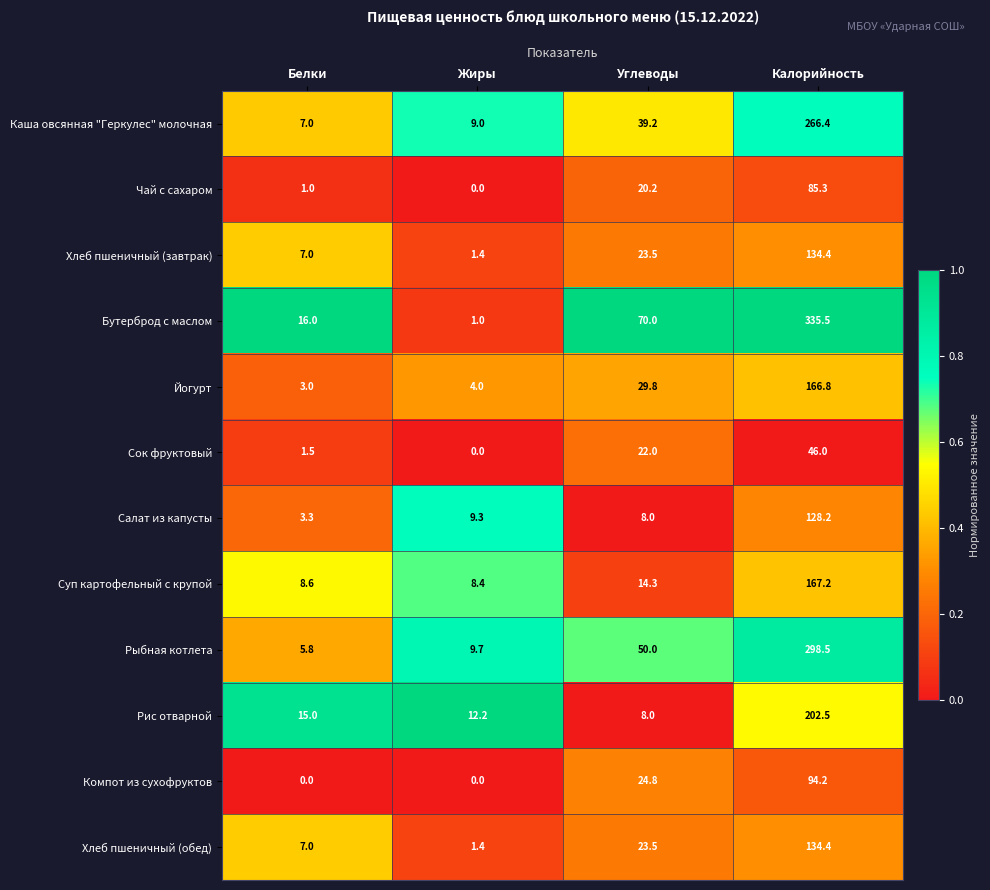

Which series changed the most between Белки and Калорийность?

Бутерброд с маслом